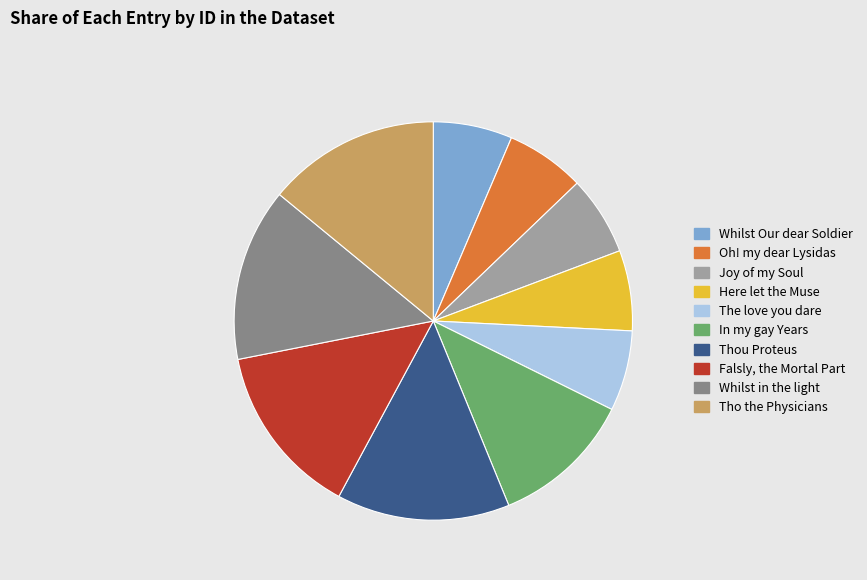

Combined, do The love you dare and Whilst in the light account for over 50%?

No